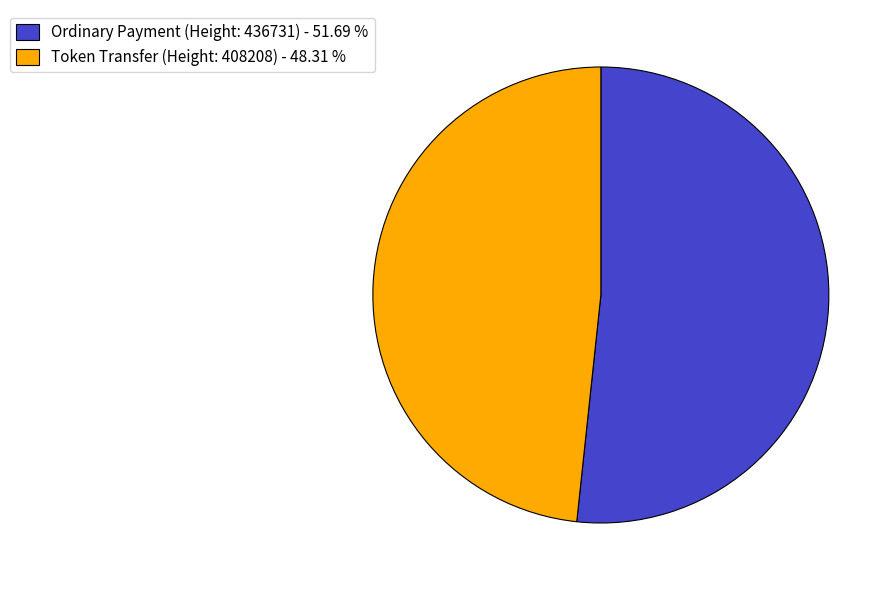

Is there a majority slice in this chart?

Yes